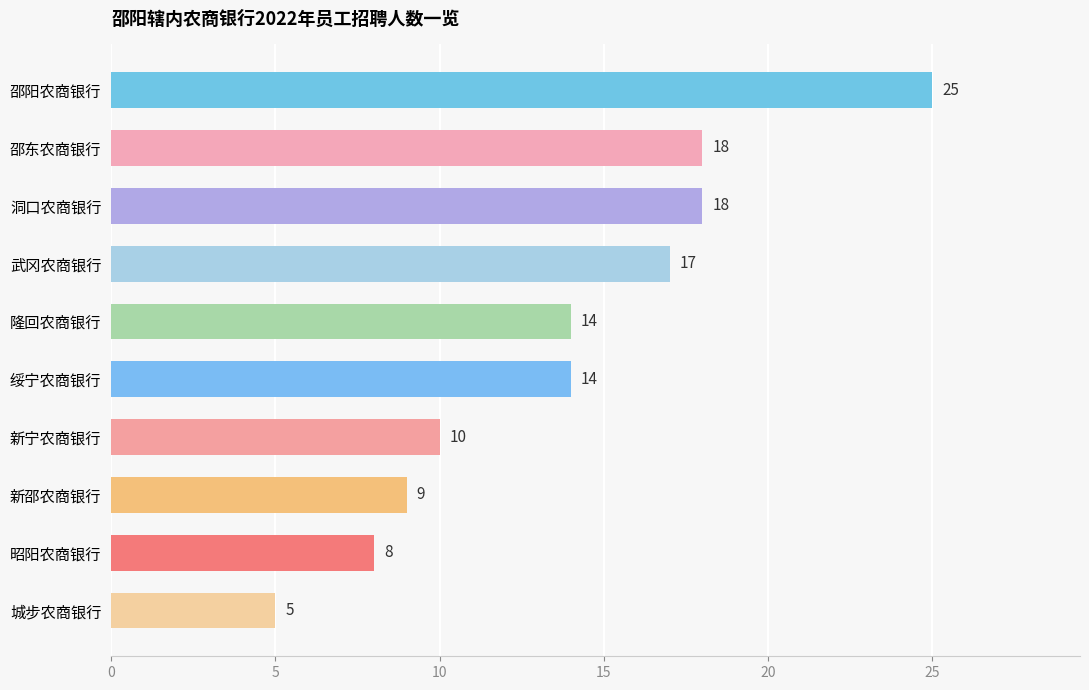

What is the difference between the maximum and minimum values?

20